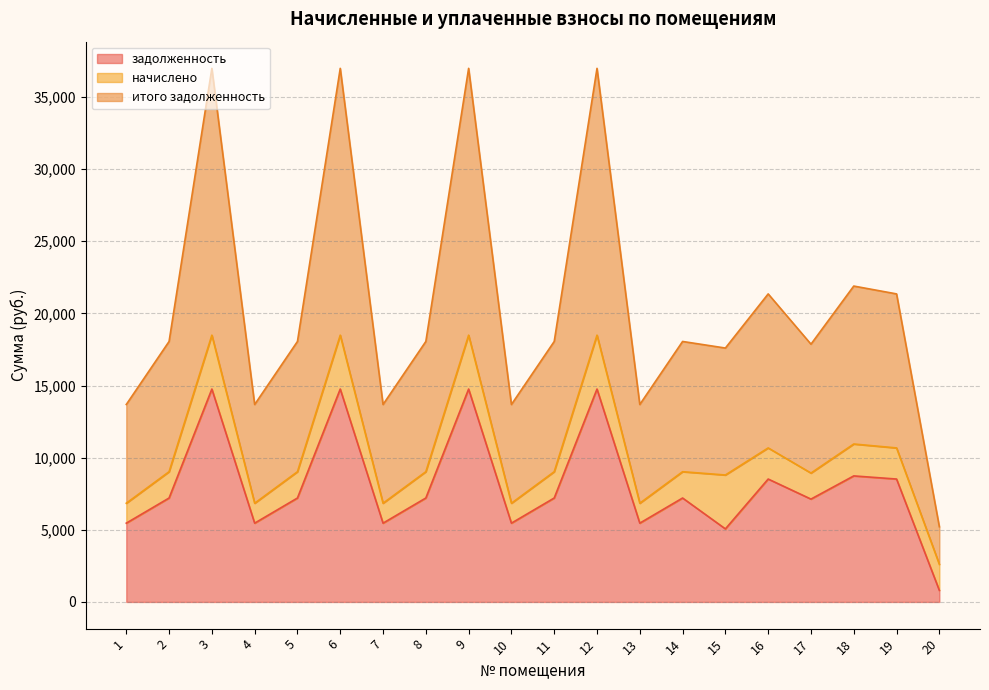

At which category is the sum across all series the highest?

3